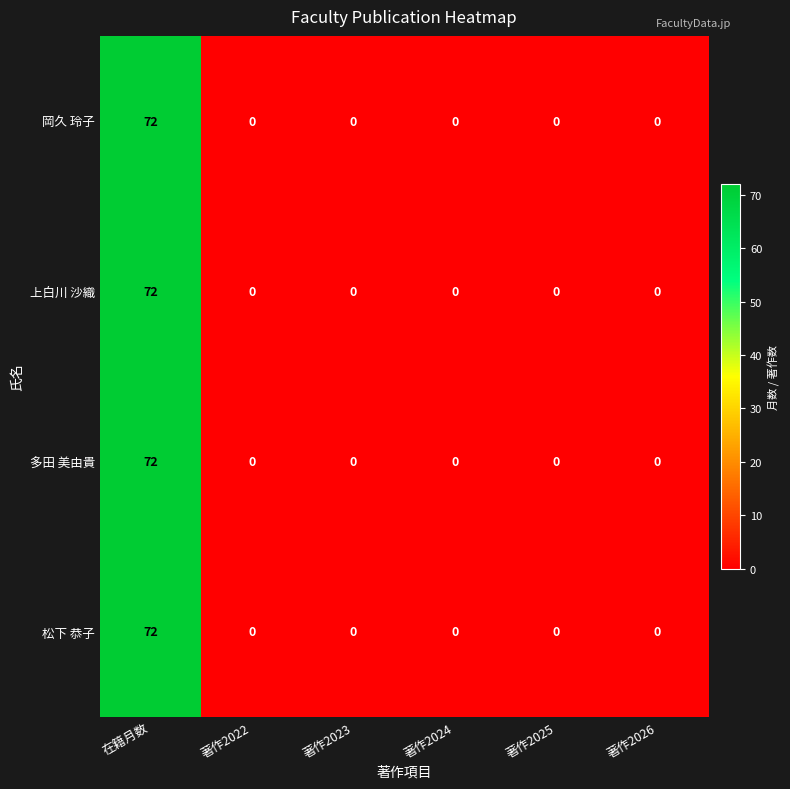

The 松下 恭子 series shows 49 at 著作2023. True or false?

False